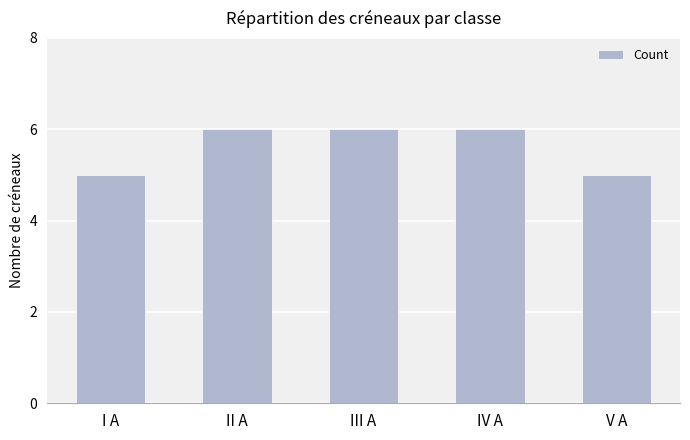

What is the change in value from I A to II A?

+1